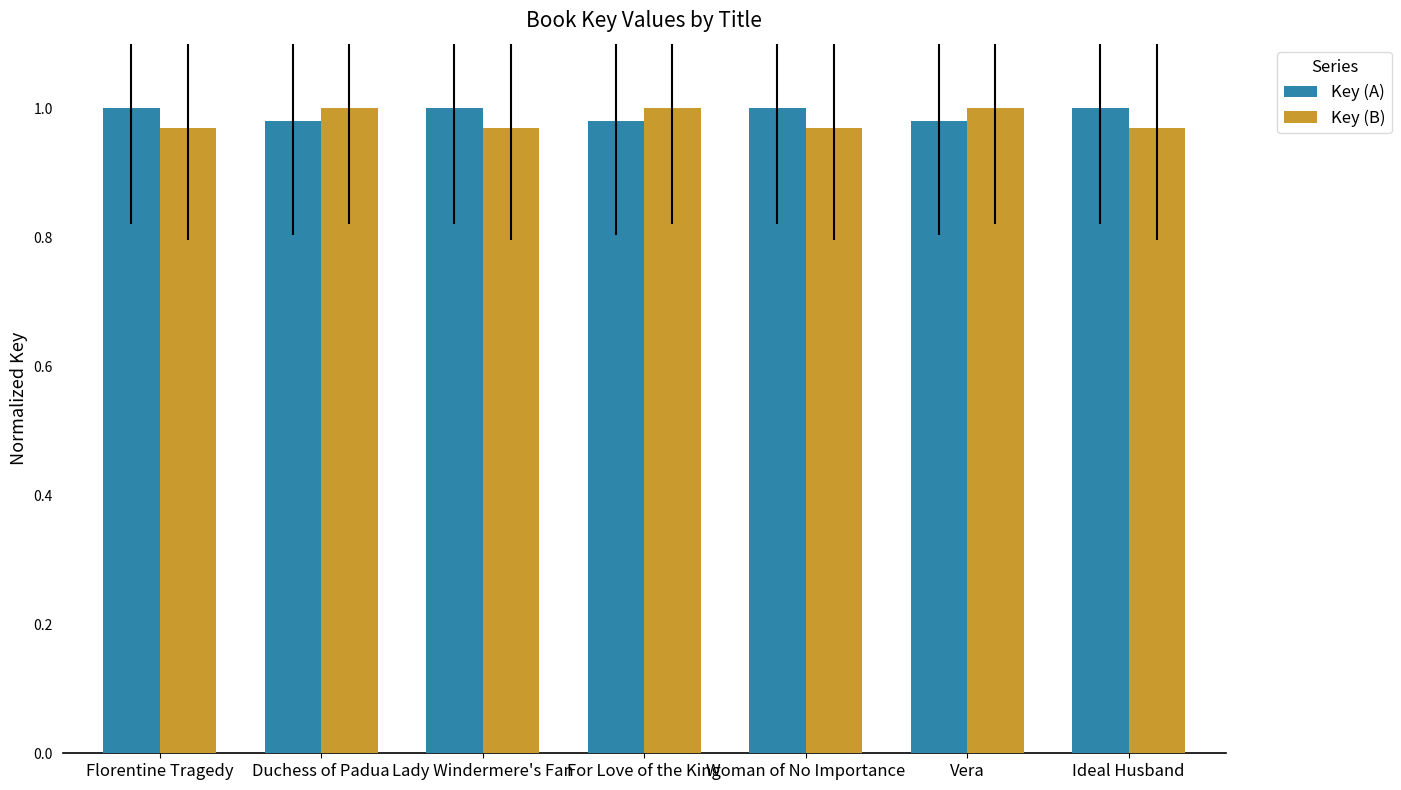

What is the sum of all Key (B) values?

6.9